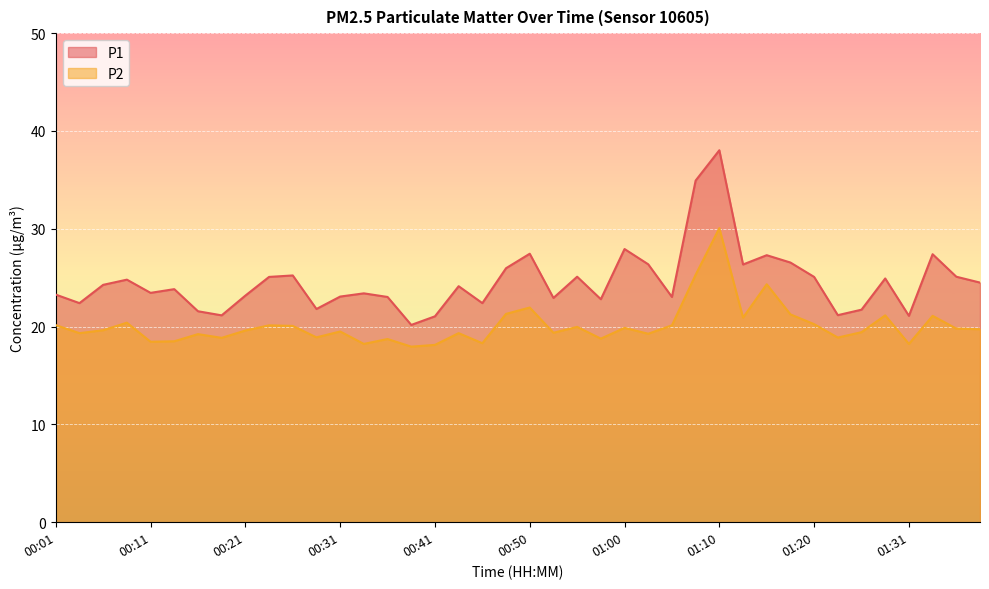

At which label is P2 closest to 24?

01:15